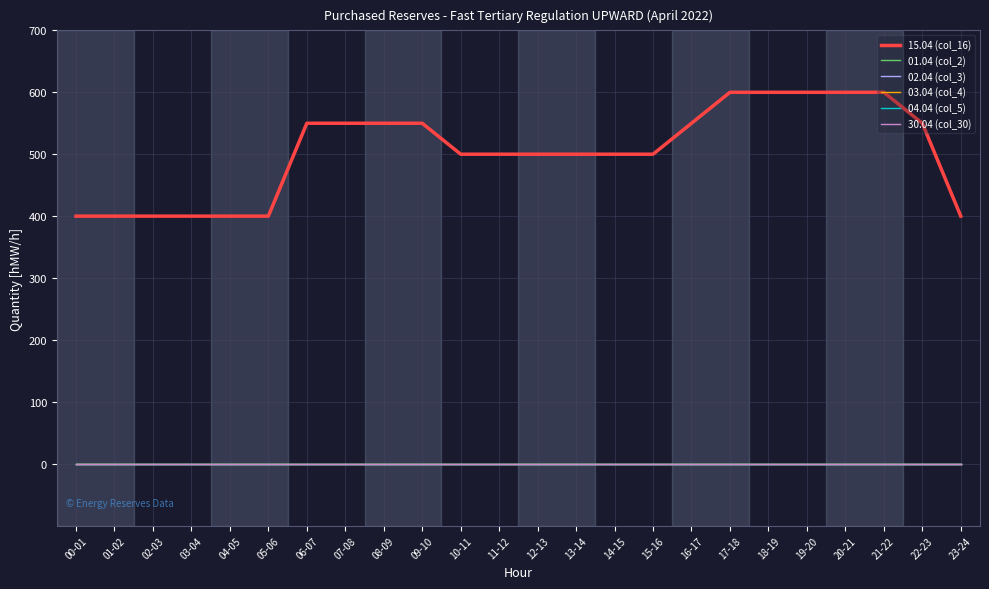

What is the sum of the 15.04 (col_16) values at 18-19 and 21-22?

1200